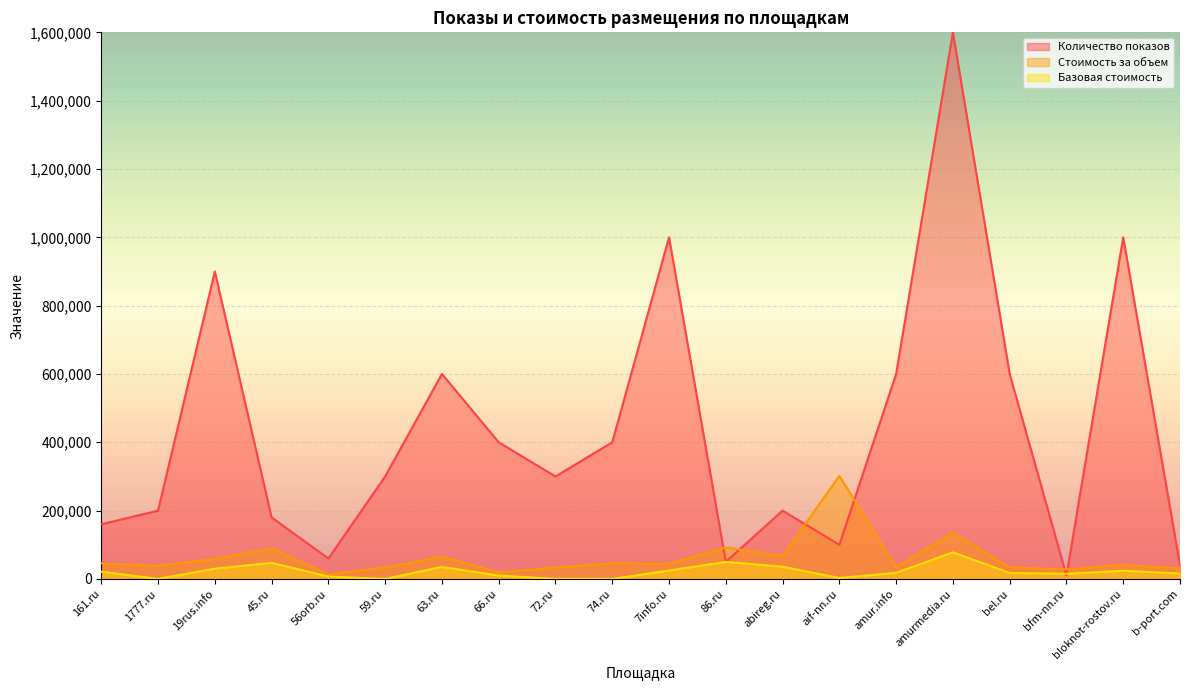

What is the value of the Количество показов point at the 11th from the left?

1000000.0